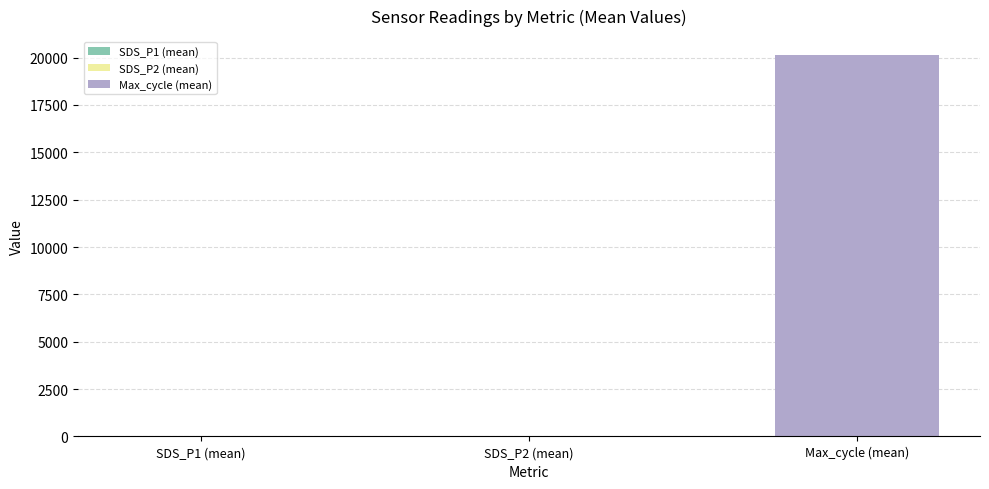

What is the maximum value shown in the chart?

20127.8